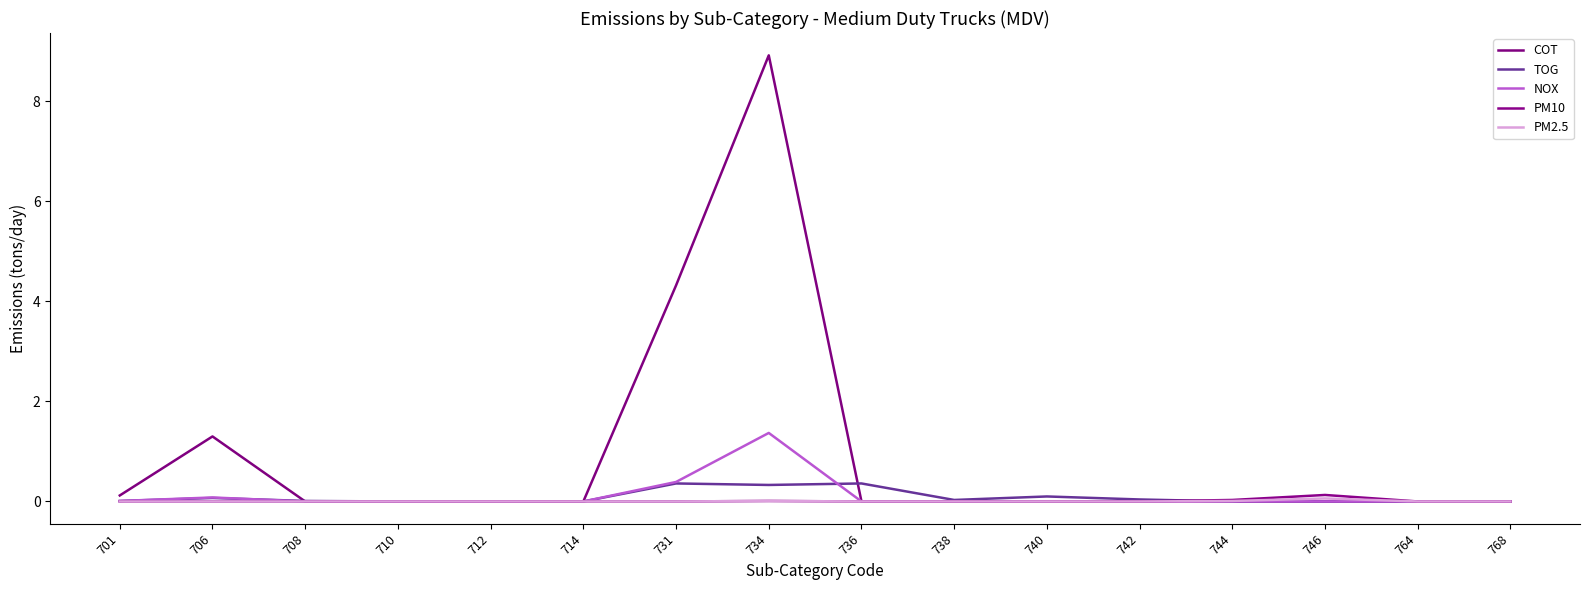

How many lines are shown in the chart?

5